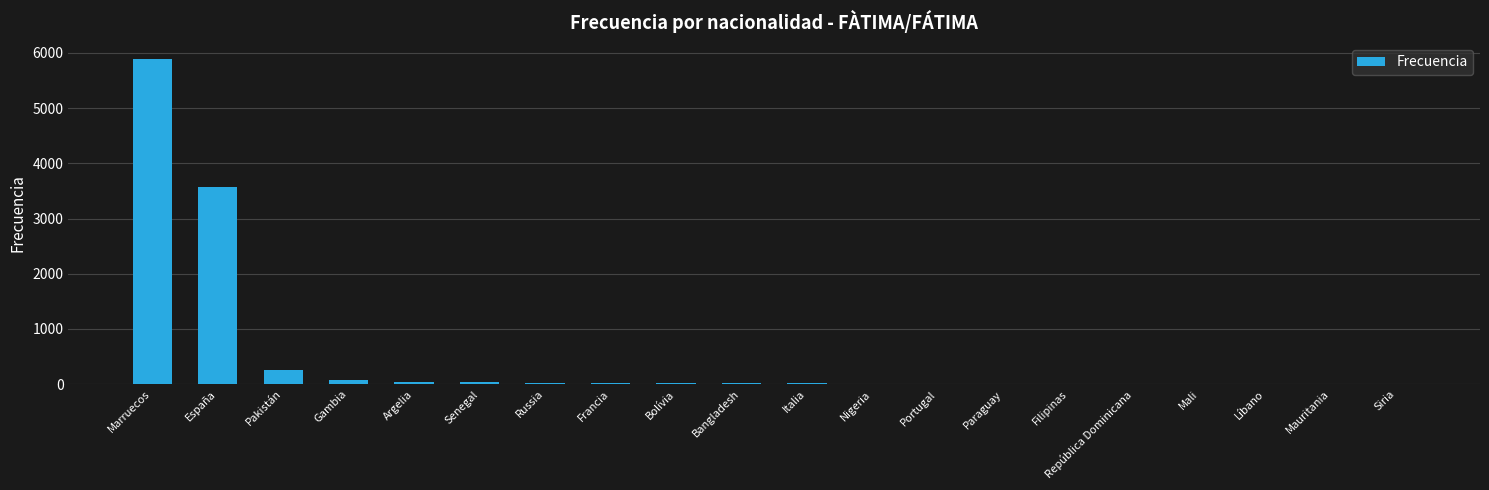

What is the sum of the values at Marruecos and Mauritania?

5889